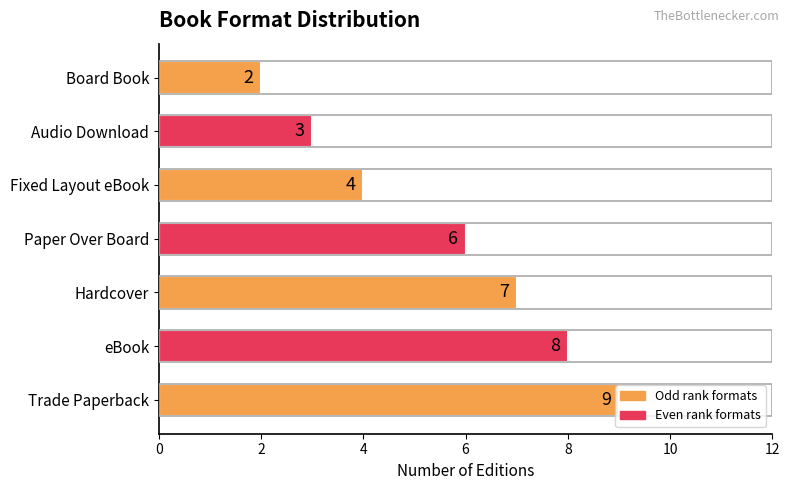

The value at Hardcover is 4. True or false?

False